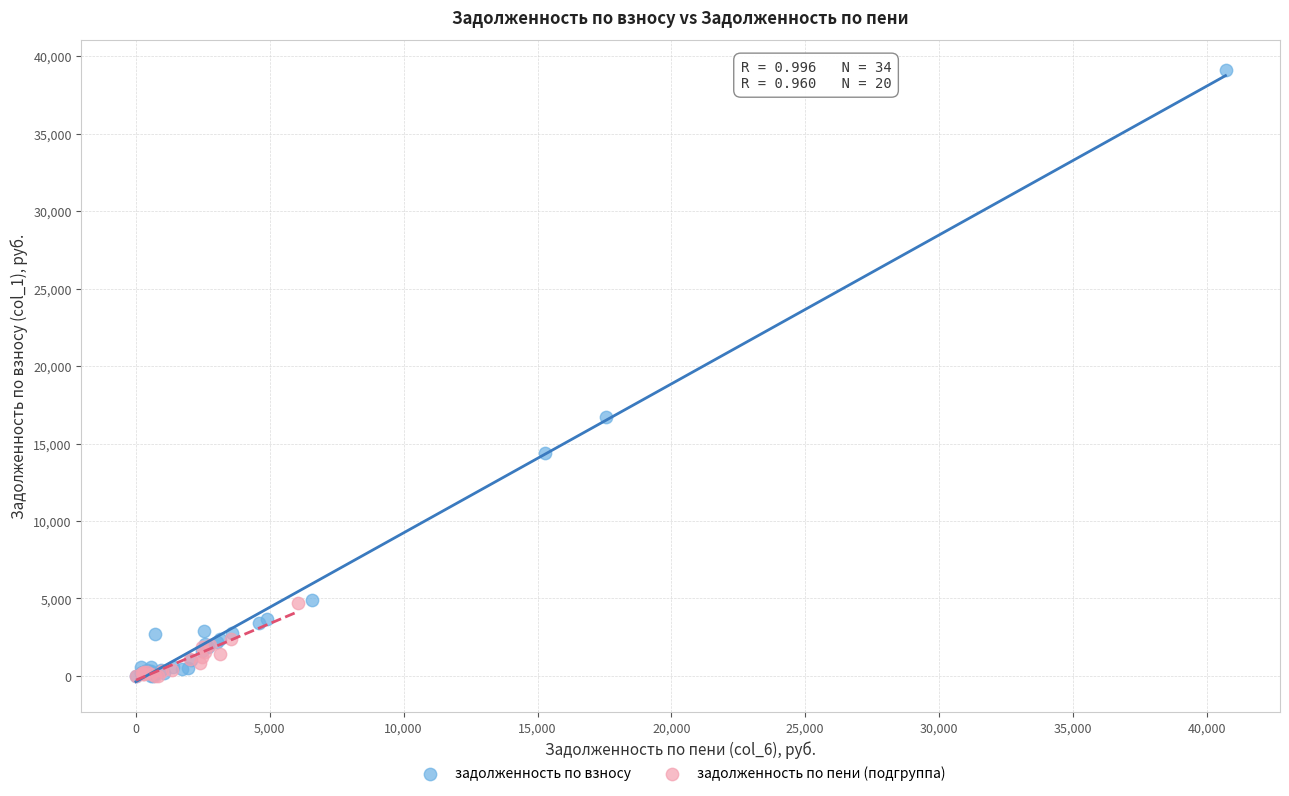

Which series has the largest Y range (max minus min)?

задолженность по взносу